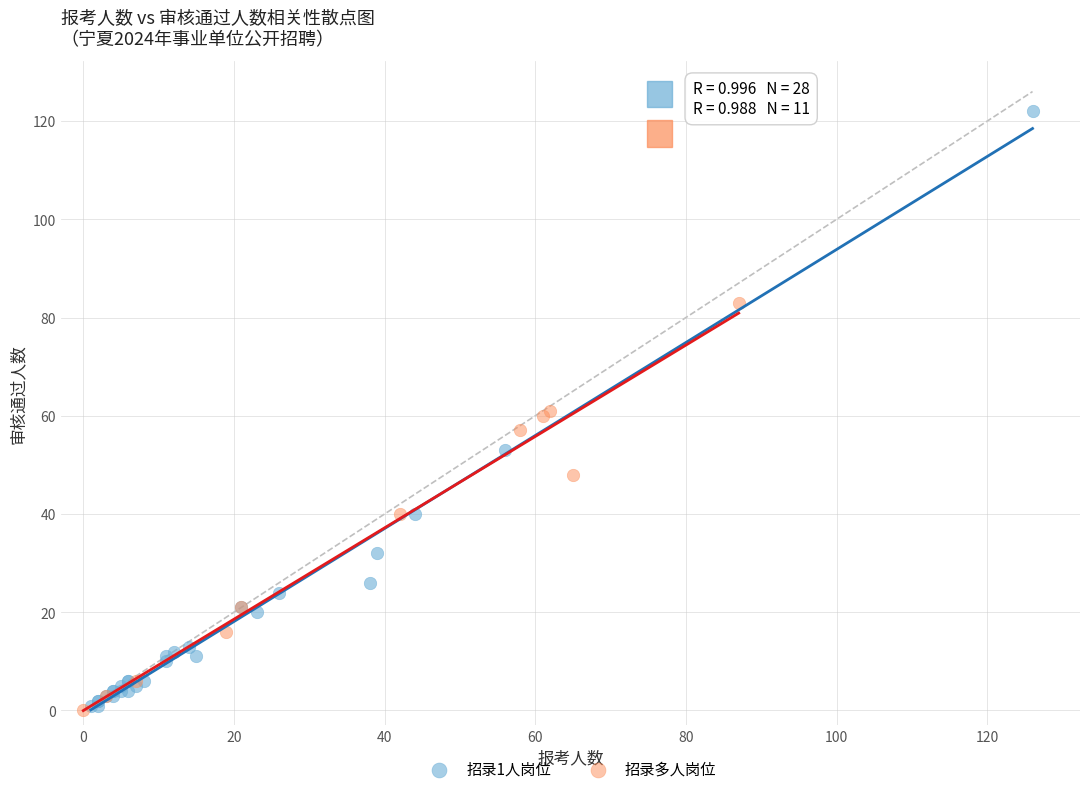

Which series has the largest Y range (max minus min)?

招录1人岗位